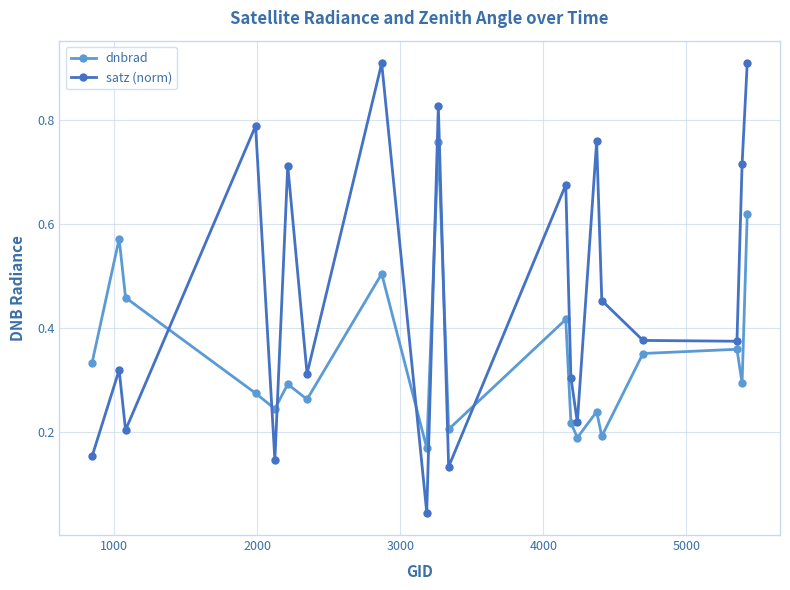

Which series has the largest total across all categories?

satz (norm)